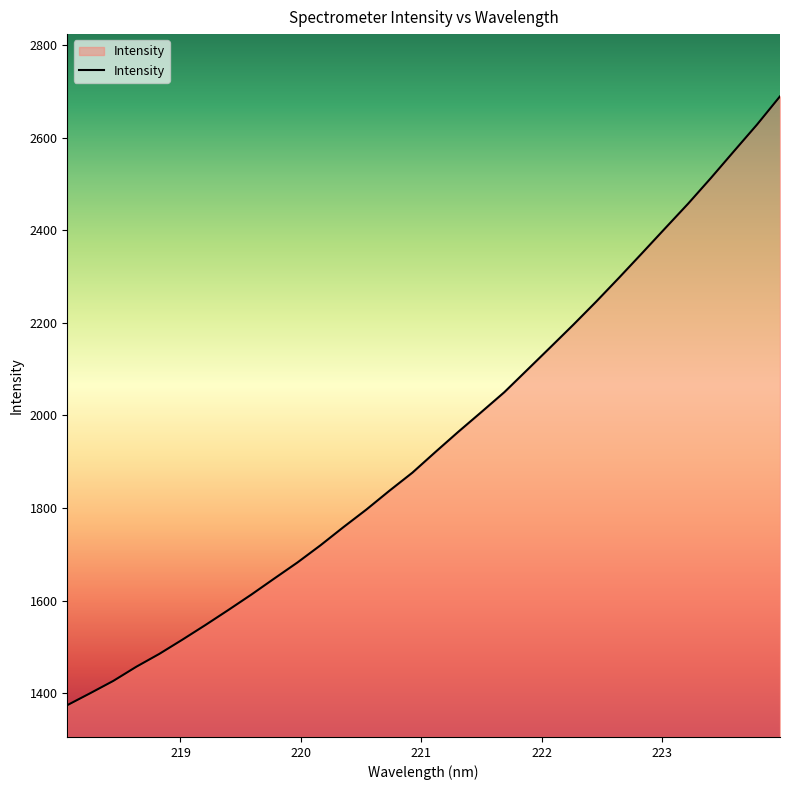

How many lines are shown in the chart?

1